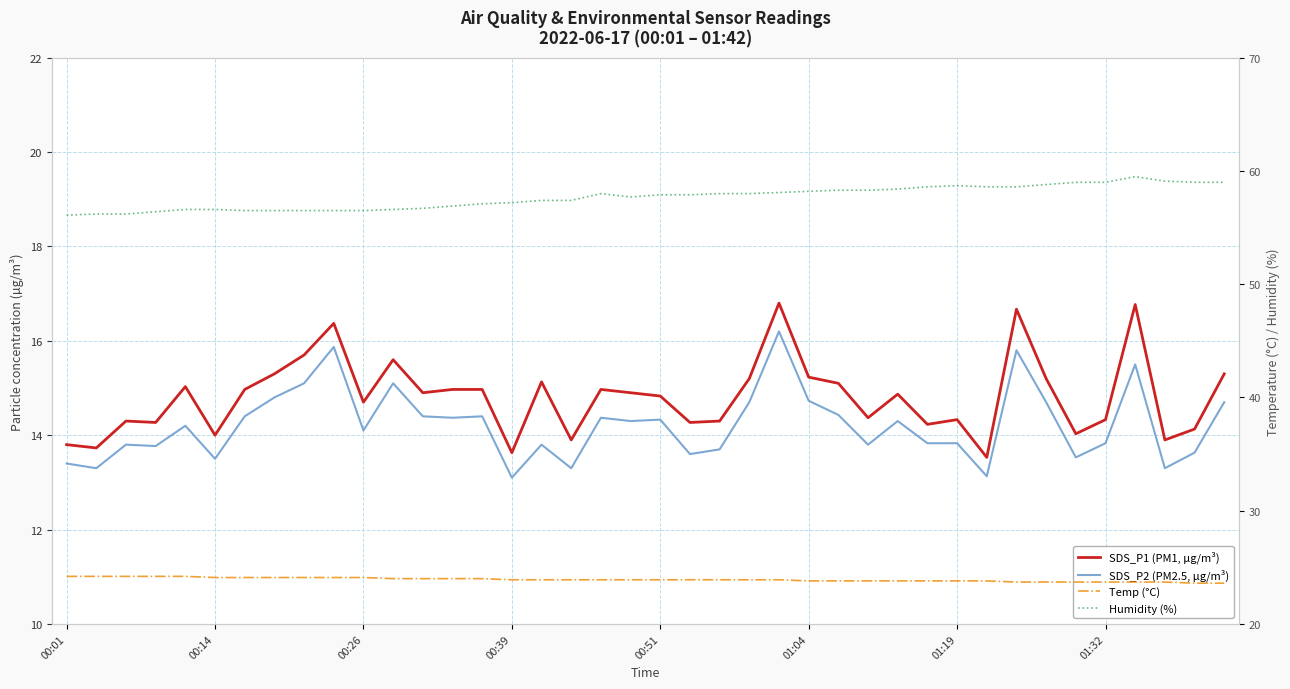

What is the average value of the SDS_P1 (PM1, µg/m³) series?

14.8